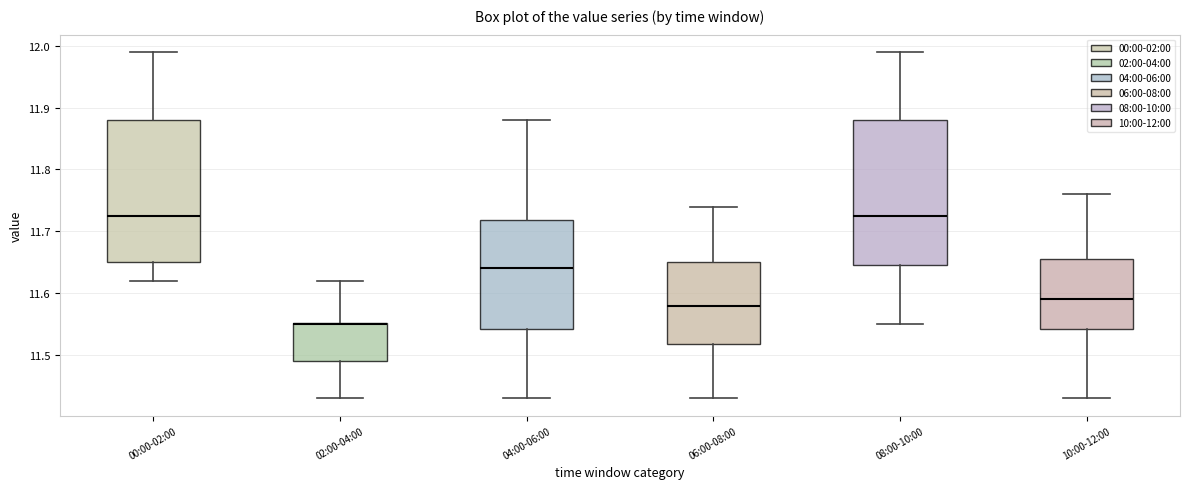

Reading left to right, read every box against the y-axis: the position of its median line, the range the box covers, and the ends of its whiskers. The values are not printed on the chart, so give them approximately, as read against the axis.

00:00-02:00: median 11.73, box 11.65 to 11.88, whiskers 11.62 to 11.99
02:00-04:00: median 11.55, box 11.49 to 11.55, whiskers 11.43 to 11.62
04:00-06:00: median 11.64, box 11.54 to 11.72, whiskers 11.43 to 11.88
06:00-08:00: median 11.58, box 11.52 to 11.65, whiskers 11.43 to 11.74
08:00-10:00: median 11.73, box 11.65 to 11.88, whiskers 11.55 to 11.99
10:00-12:00: median 11.59, box 11.54 to 11.66, whiskers 11.43 to 11.76